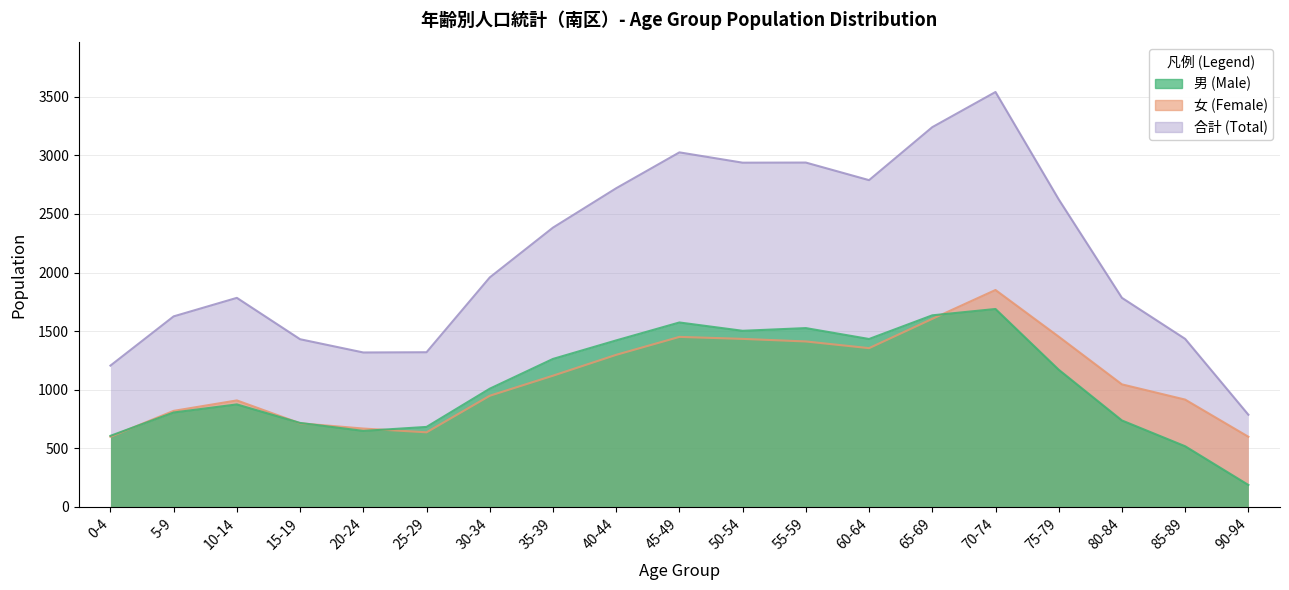

At which label is 合計 (Total) closest to 2163?

30-34